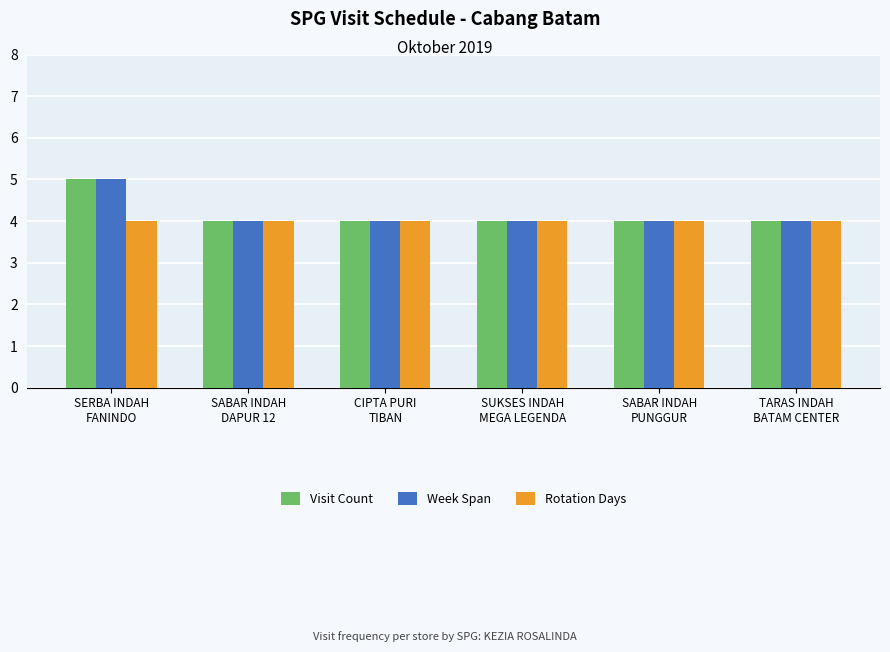

What are all the series names shown in the legend?

Visit Count, Week Span, Rotation Days